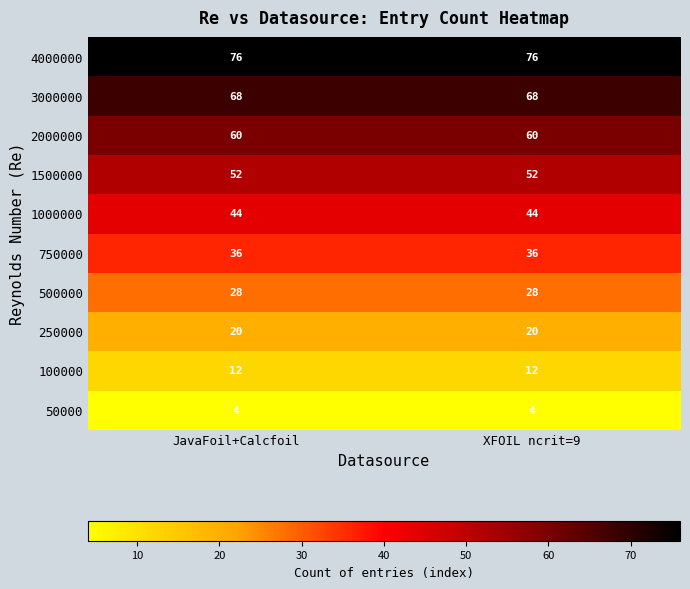

Read the 250000 value at XFOIL ncrit=9.

20